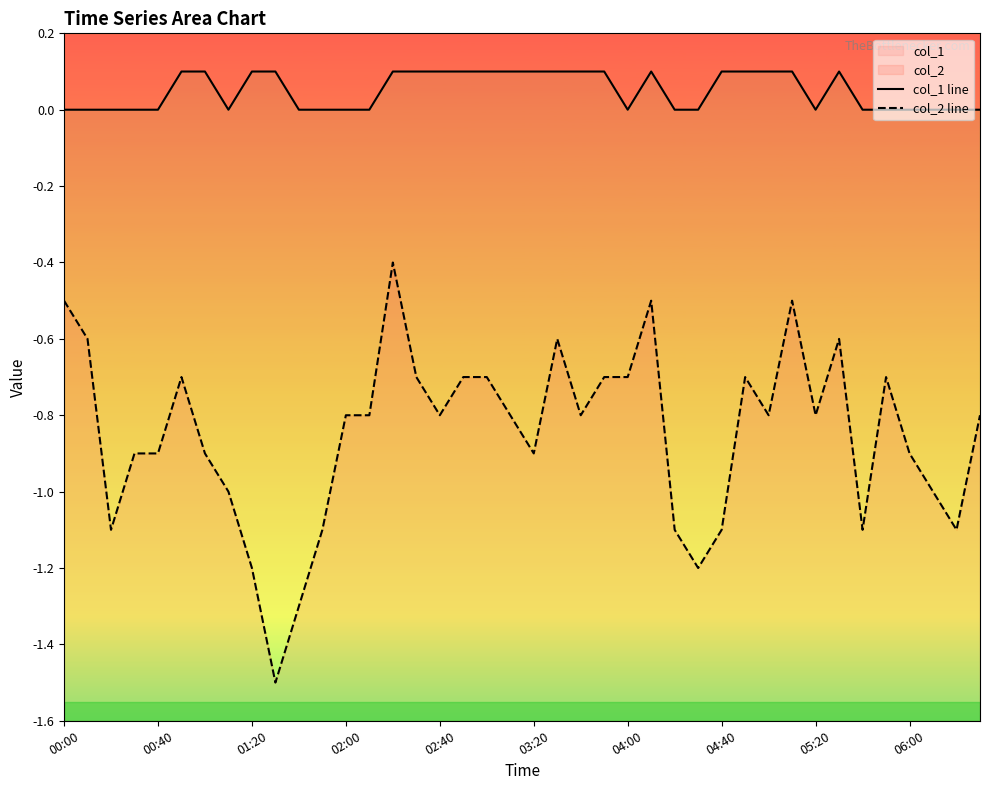

Which series changed the most between 04:00 and 19?

col_2 line